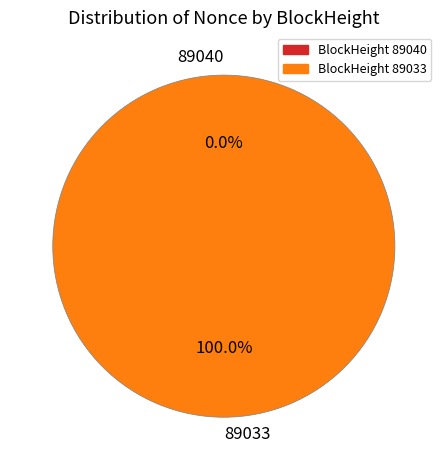

Rank the categories by value from lowest to highest.

89040, 89033